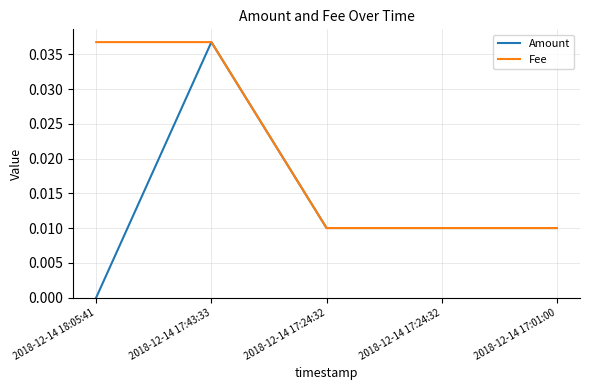

Which label corresponds to the smallest value in the chart?

2018-12-14 18:05:41